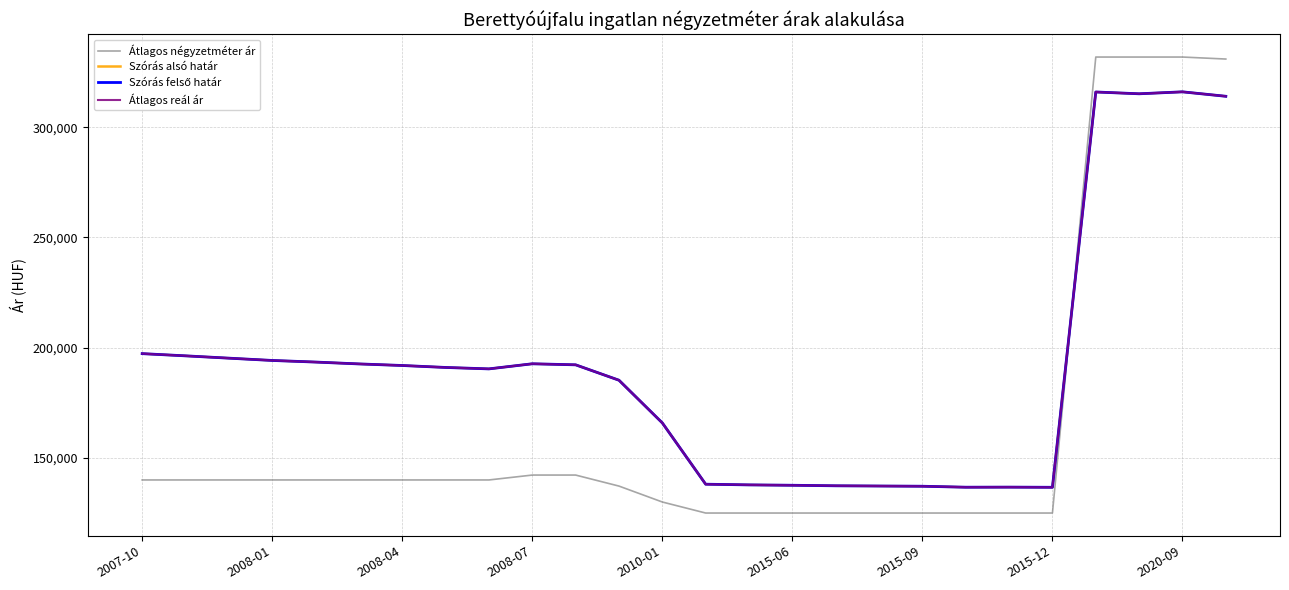

Does the chart have visible grid lines?

Yes